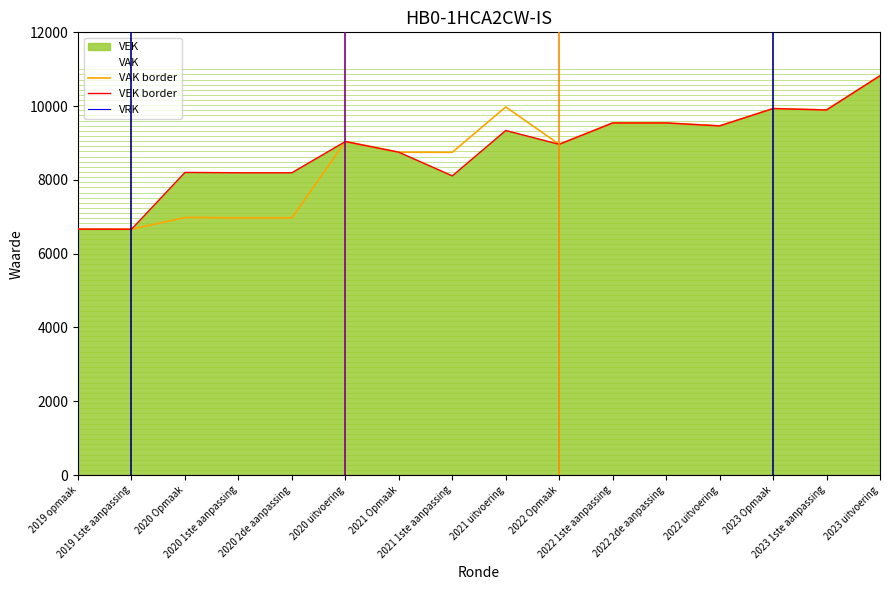

What is the label of the 8th point from the left?

2021 1ste aanpassing